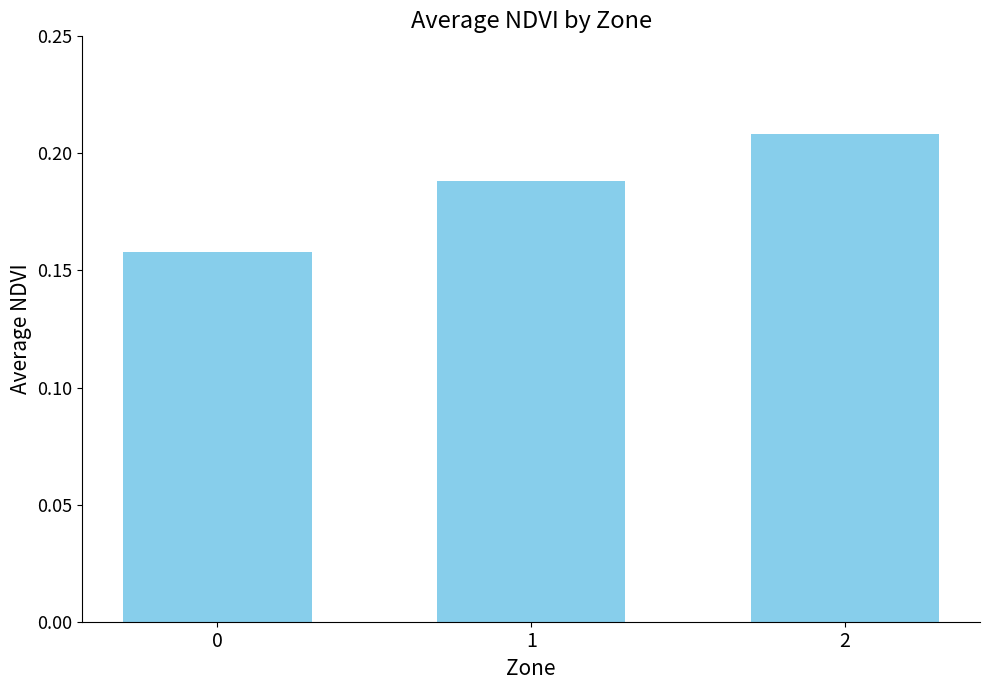

How many values are between 0 and 1?

3